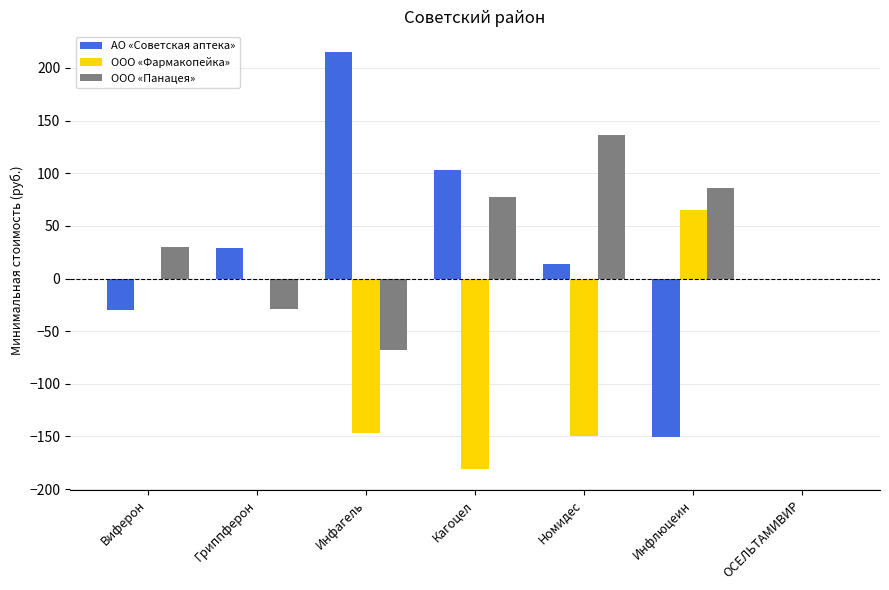

What is the sum of the ООО «Фармакопейка» values at Гриппферон and Кагоцел?

-181.3